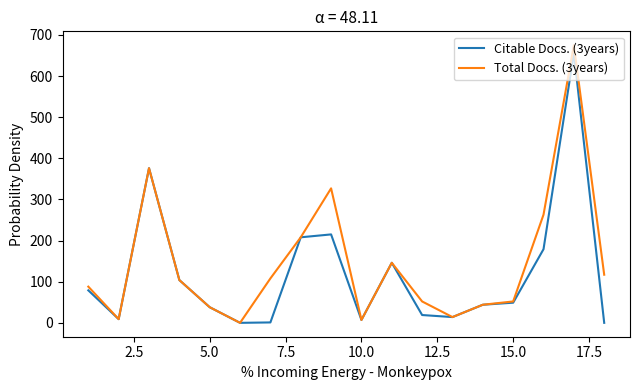

In Total Docs. (3years), how many points are higher than both neighbors (excluding endpoints)?

4